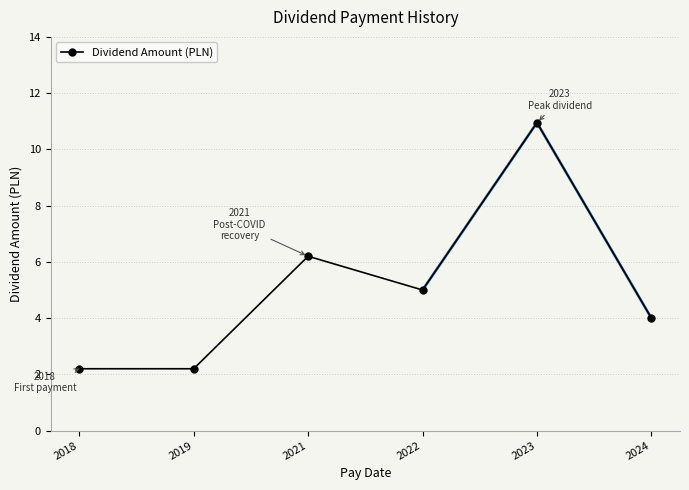

Is this an area chart (filled region under the line)?

No